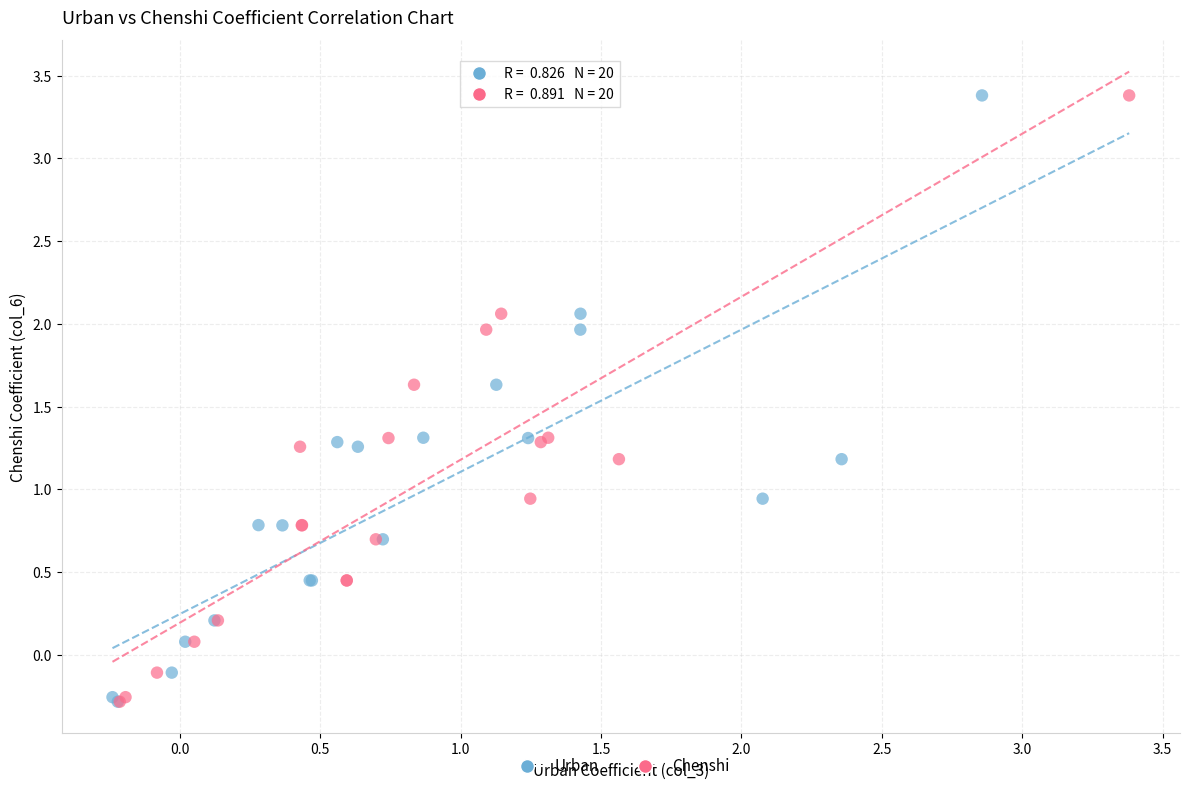

What are all the series names shown in the legend?

Urban, Chenshi